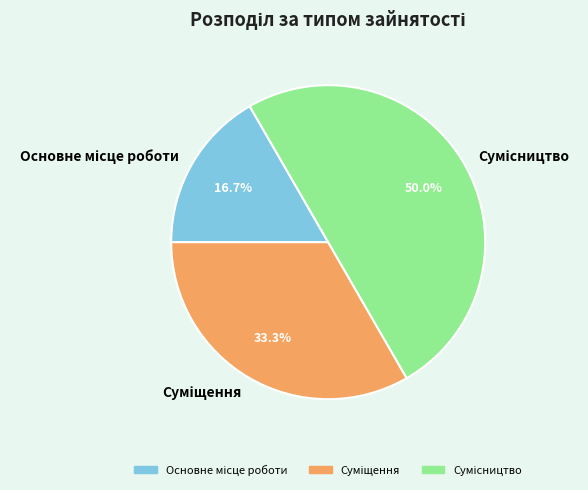

Count the number of slices in the pie.

3